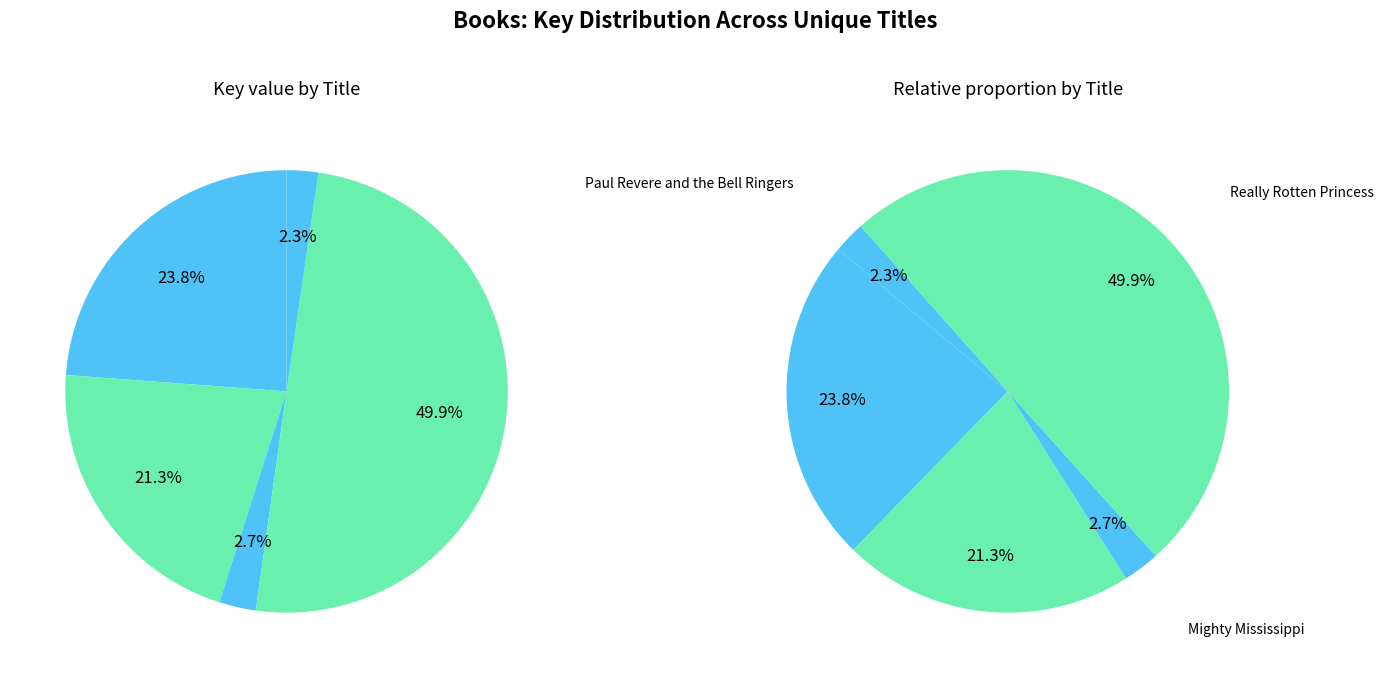

To the nearest percent, what percentage of the pie is Mighty Mississippi?

3%